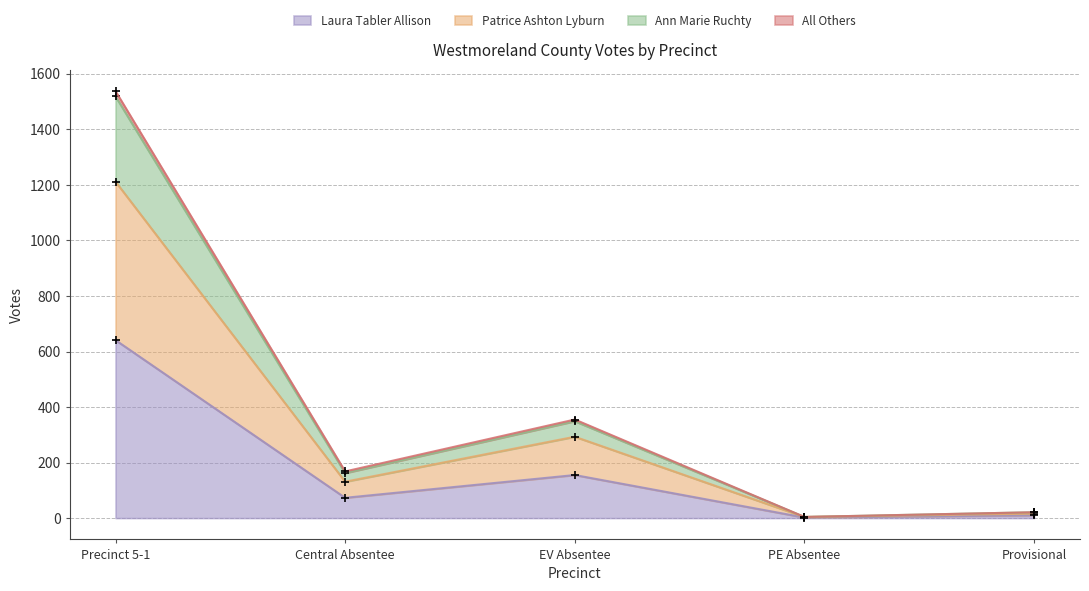

True or false: Ann Marie Ruchty and Patrice Ashton Lyburn cross at least once.

False